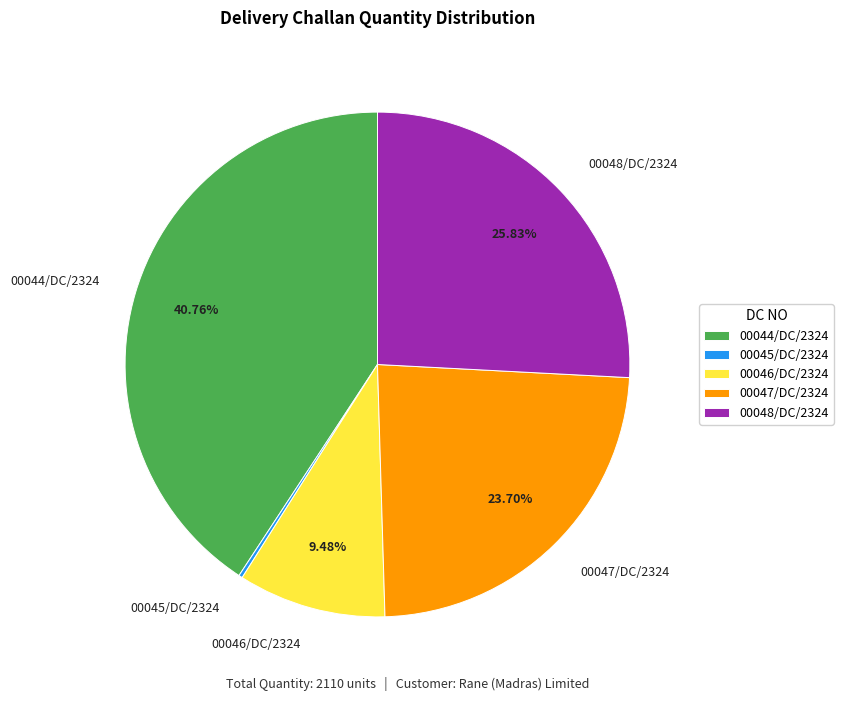

Approximately how many times larger is the value at 00048/DC/2324 compared to 00046/DC/2324?

2.7